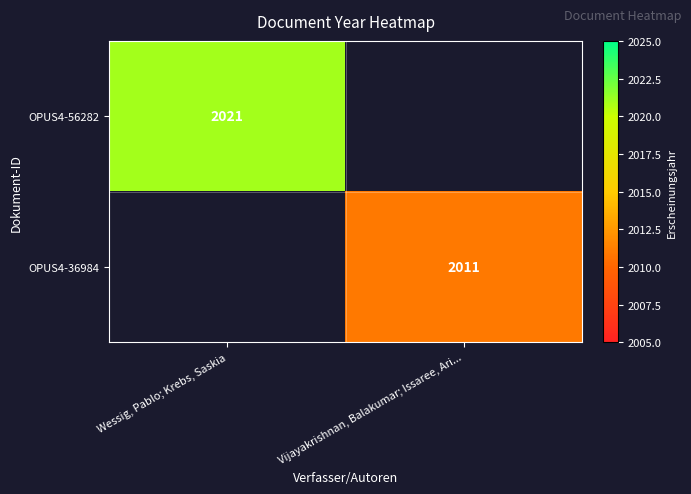

What is the maximum value shown in the chart?

2021.0